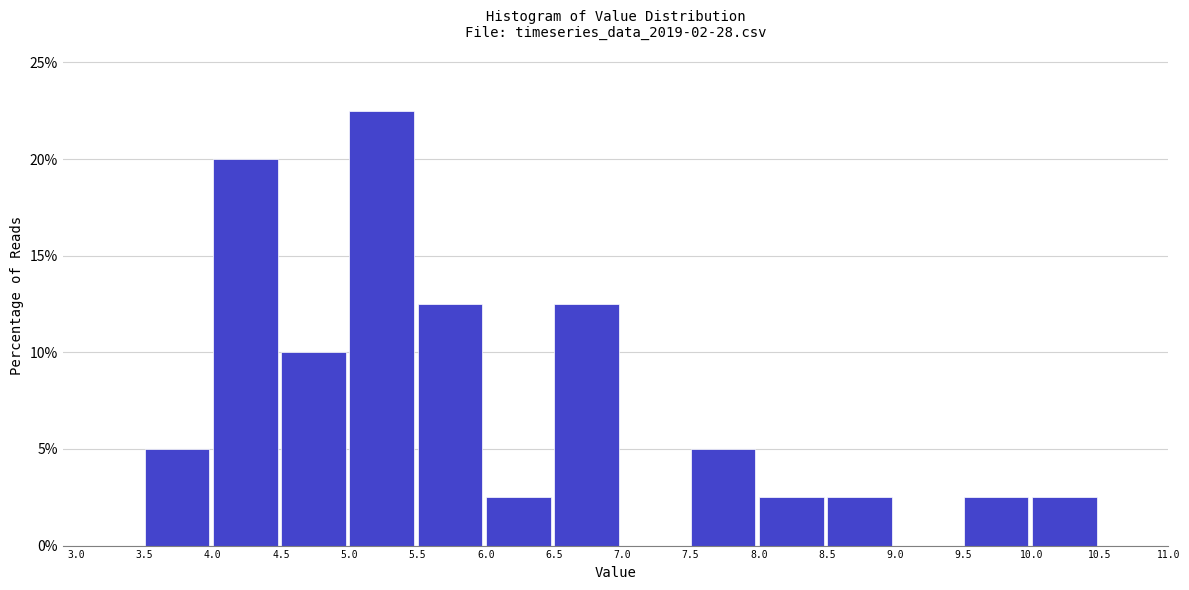

Reading left to right, list every bar in this chart as the range it spans on the x-axis followed by its height. The values are not printed on the chart, so give them approximately, as read against the axis.

3.0 to 3.5: 0
3.5 to 4.0: 5.0
4.0 to 4.5: 20.0
4.5 to 5.0: 10.0
5.0 to 5.5: 22.5
5.5 to 6.0: 12.5
6.0 to 6.5: 2.5
6.5 to 7.0: 12.5
7.0 to 7.5: 0
7.5 to 8.0: 5.0
8.0 to 8.5: 2.5
8.5 to 9.0: 2.5
9.0 to 9.5: 0
9.5 to 10.0: 2.5
10.0 to 10.5: 2.5
10.5 to 11.0: 0